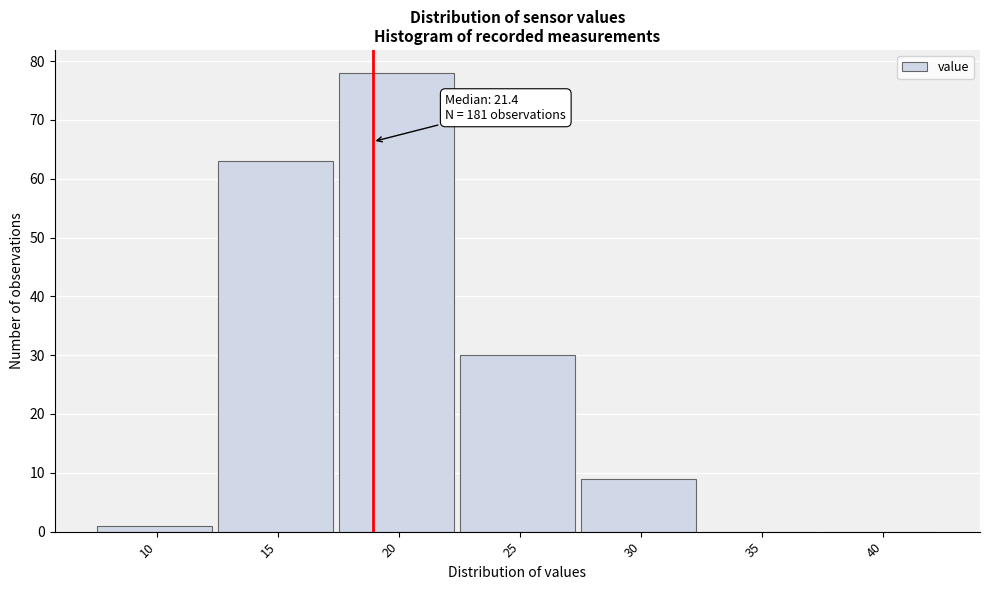

Reading right to left, list all the values displayed in this chart.

40=0	35=0	30=9	25=30	20=78	15=63	10=1